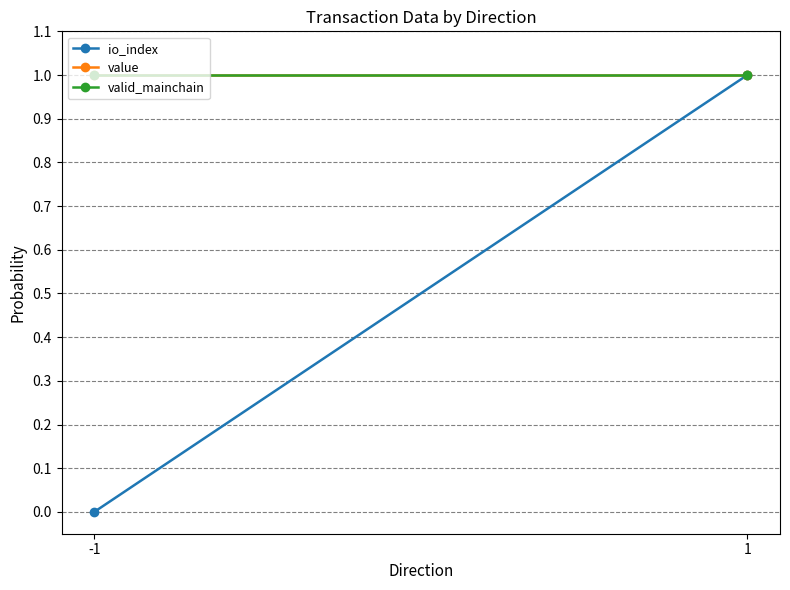

What is the spread (max minus min) of values at -1?

1